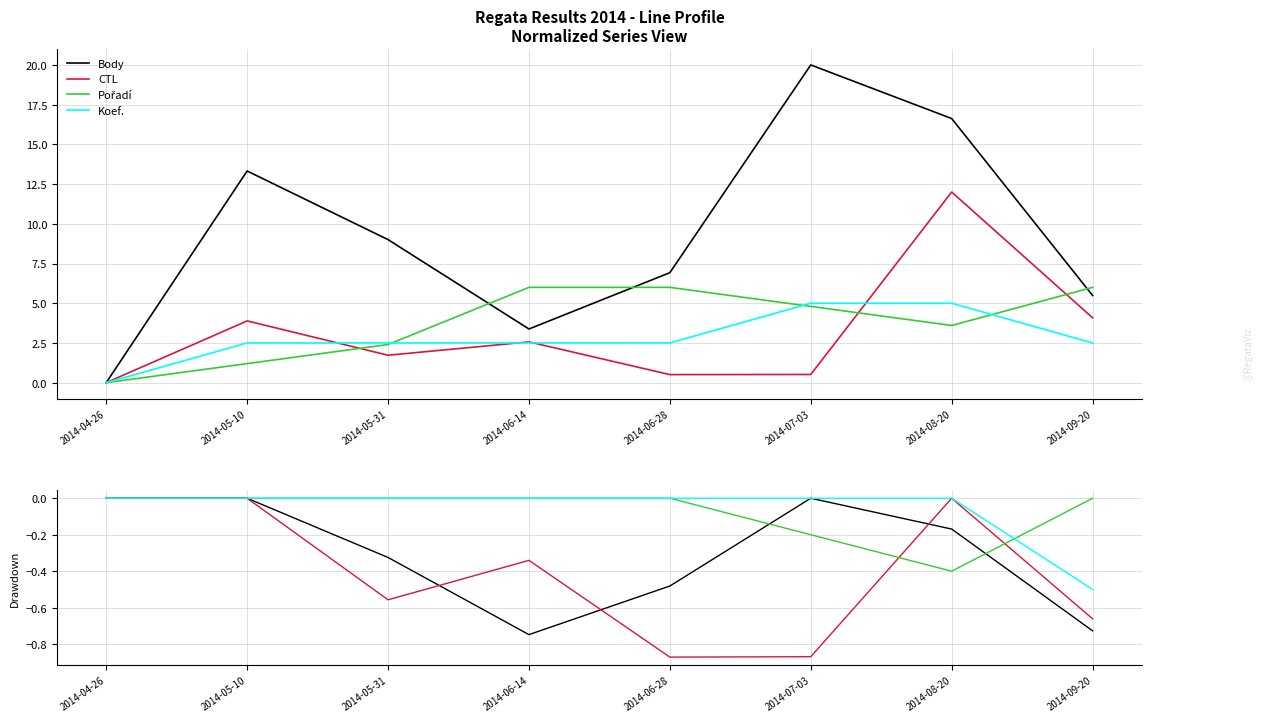

Between 2014-06-14 and 2014-08-20, which series saw the biggest shift?

Body